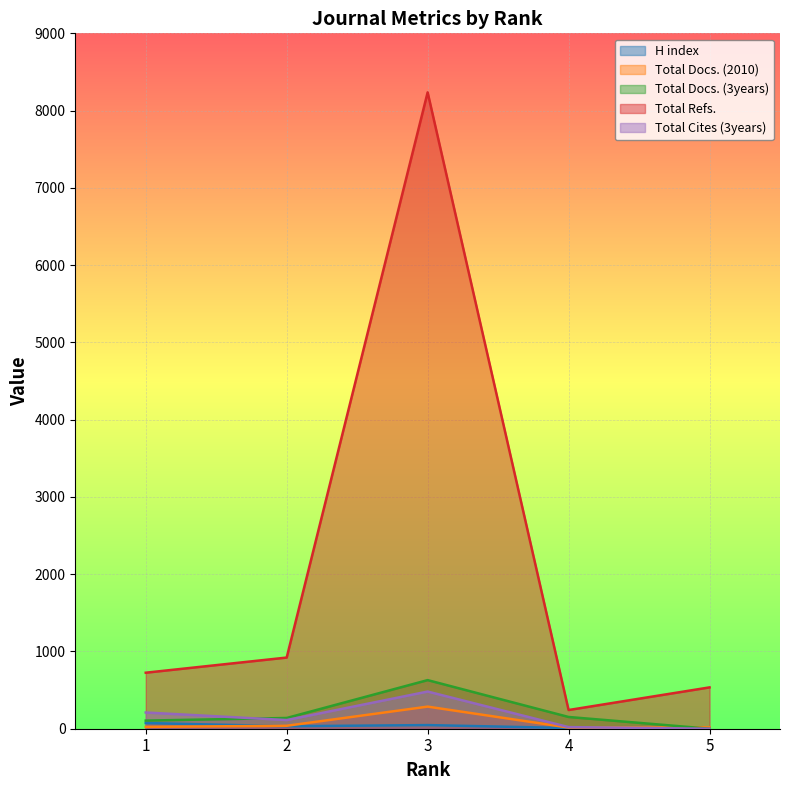

Where is the first local minimum for Total Cites (3years)?

2